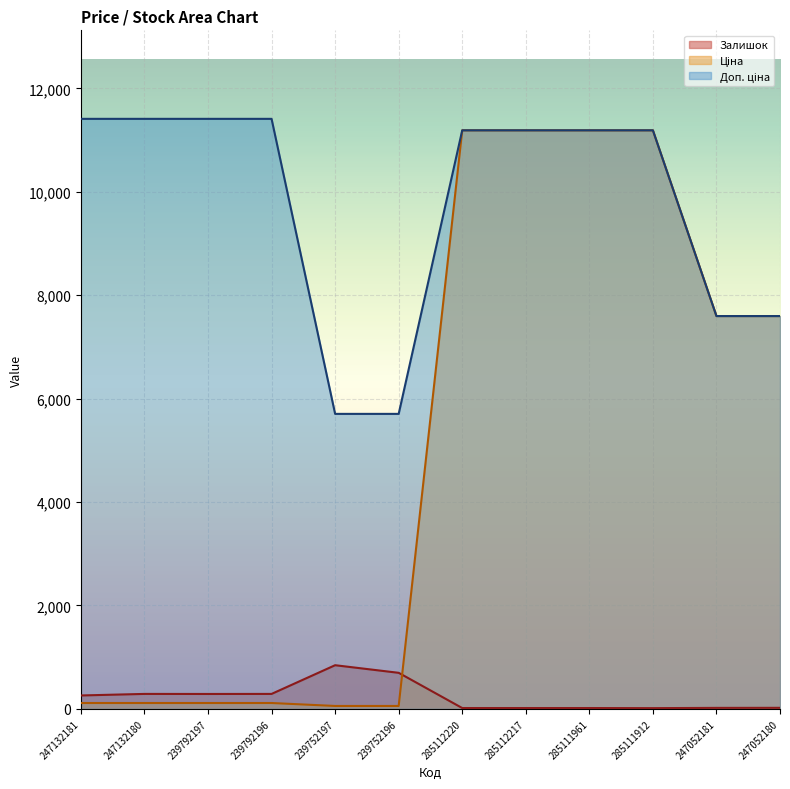

True or false: Ціна and Доп. ціна intersect in this chart.

False